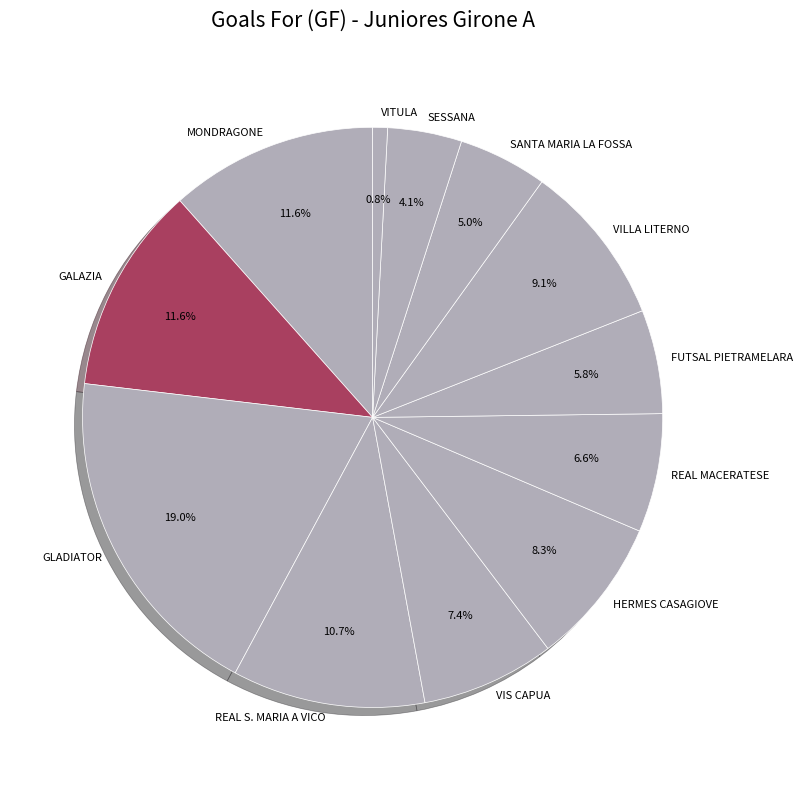

Does any single category account for the majority?

No